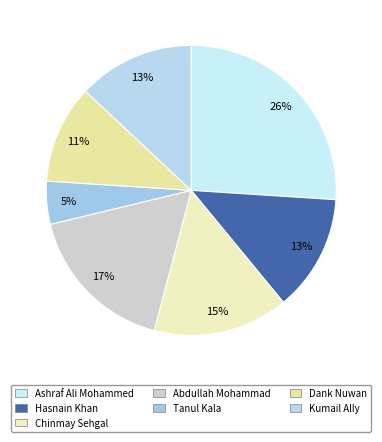

How many slices are in this pie chart?

7